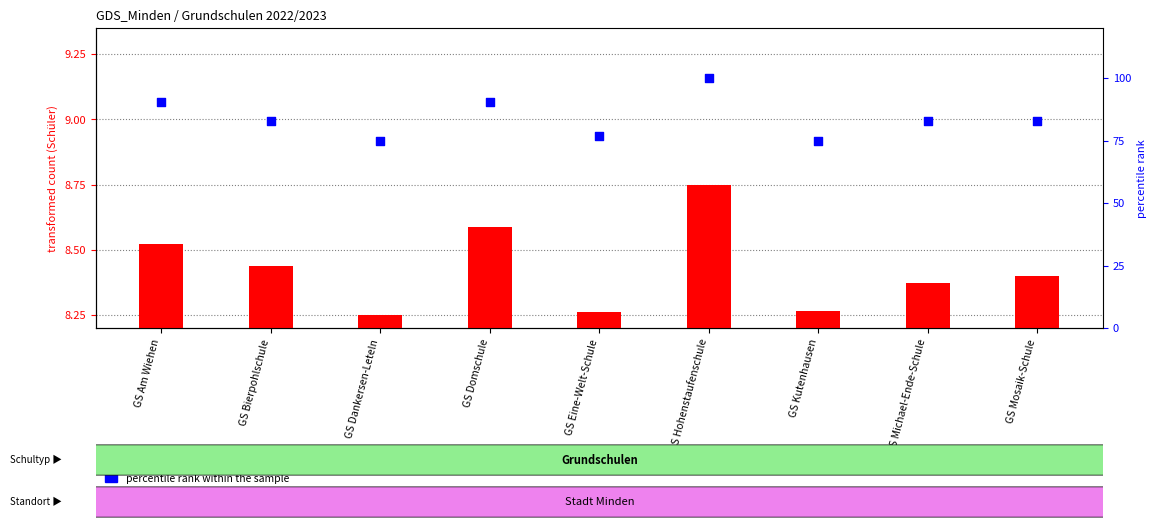

Which series has the largest total across all categories?

percentile rank within the sample